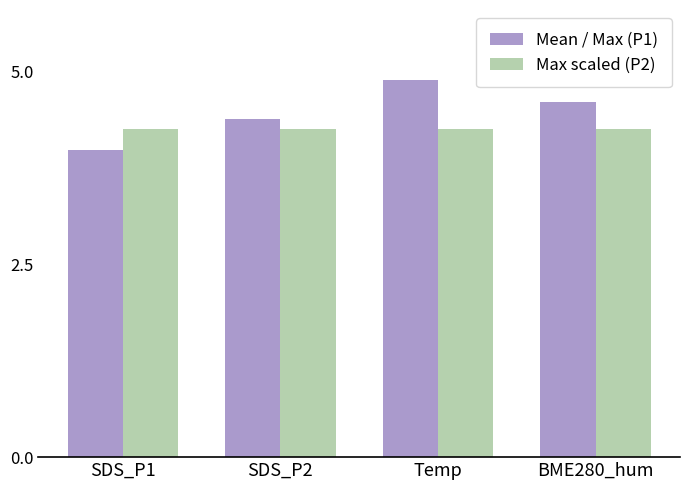

What are all the series names shown in the legend?

Mean / Max (P1), Max scaled (P2)